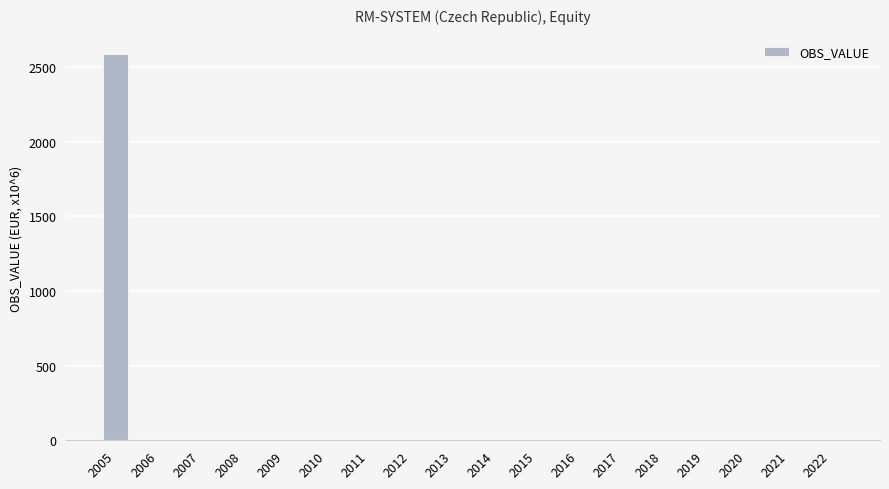

Reading left to right, transcribe all the data shown in this chart.

2005=2587.9	2006=0.0	2007=0.0	2008=0.0	2009=0.0	2010=0.0	2011=0.0	2012=0.0	2013=0.0	2014=0.0	2015=0.0	2016=0.0	2017=0.0	2018=0.0	2019=0.0	2020=0.0	2021=0.0	2022=0.0